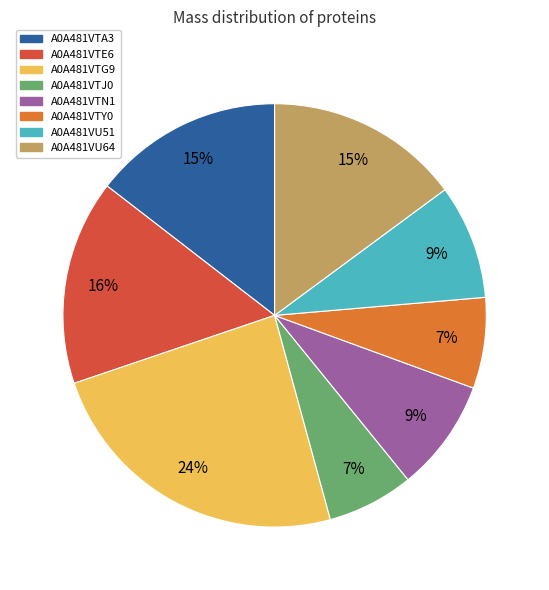

Which has a higher value, A0A481VTJ0 or A0A481VU51?

A0A481VU51